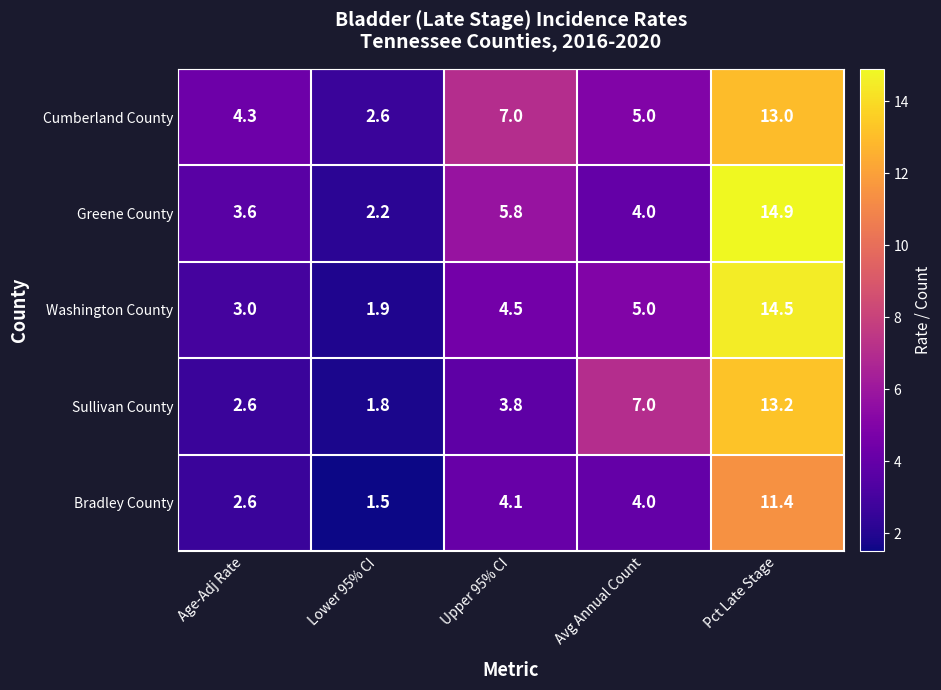

Read the Greene County value at Age-Adj Rate.

3.6